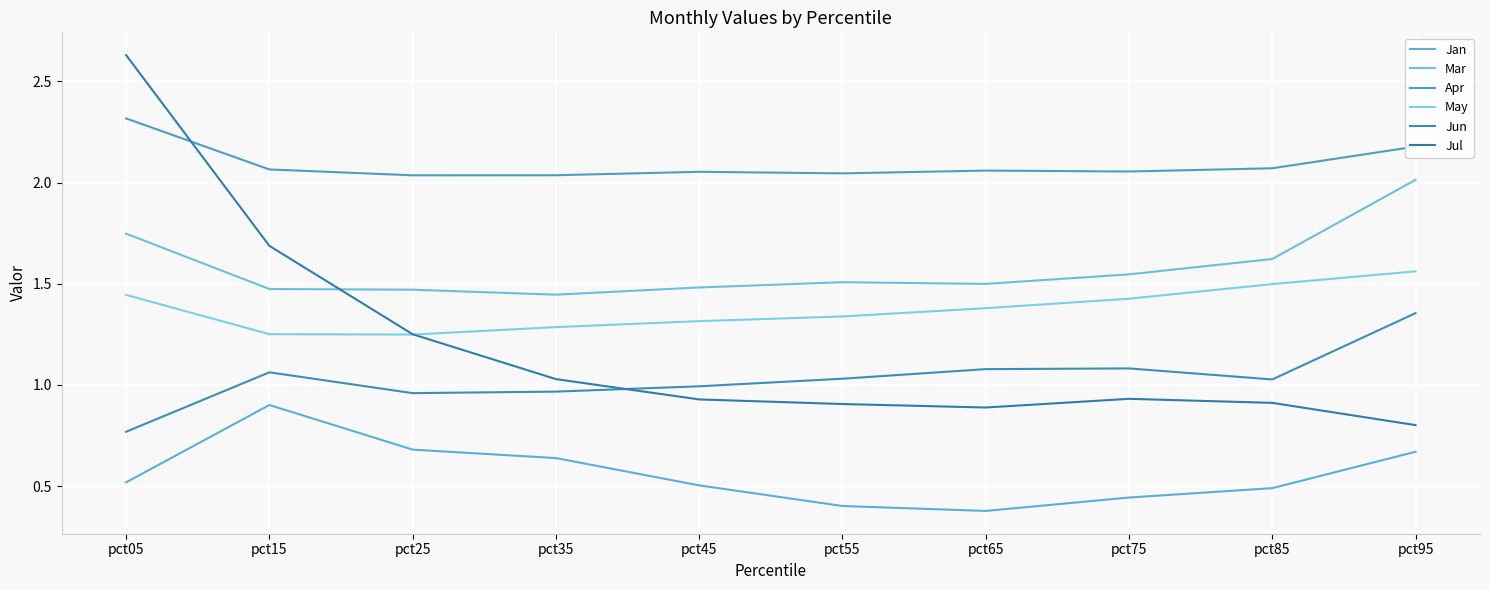

Which category has the highest value in the Jan series?

pct15